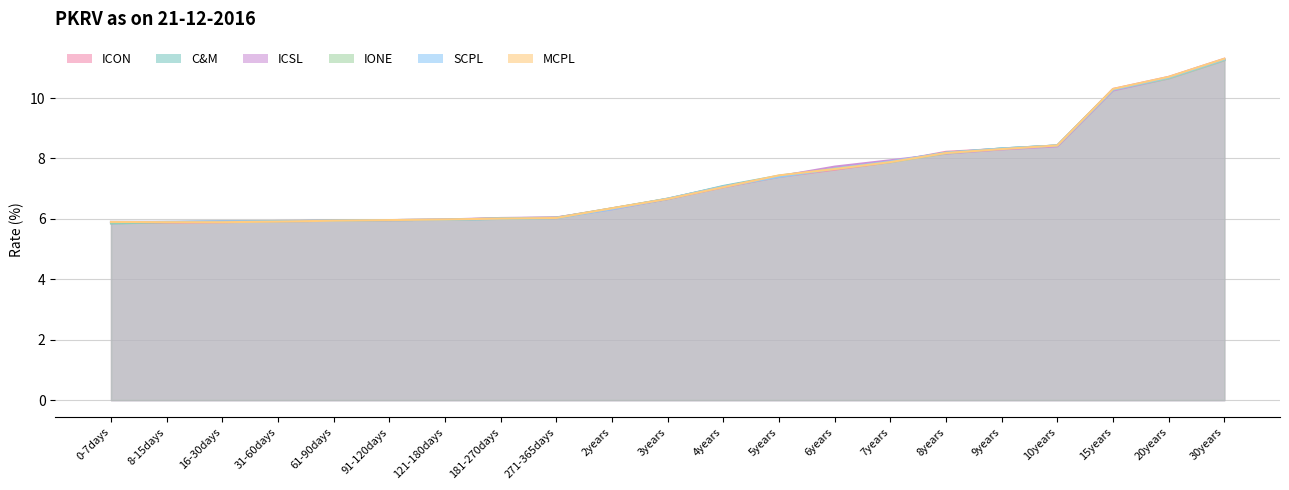

What is the smallest value displayed?

5.8